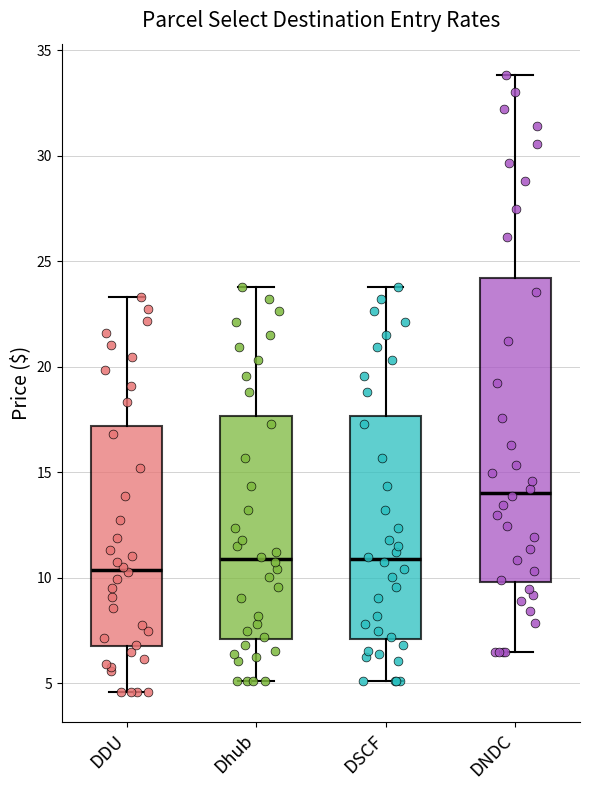

Where does the upper whisker of the box for Dhub end on the y-axis? The values are not printed on the chart, so give them approximately, as read against the axis.

24.0